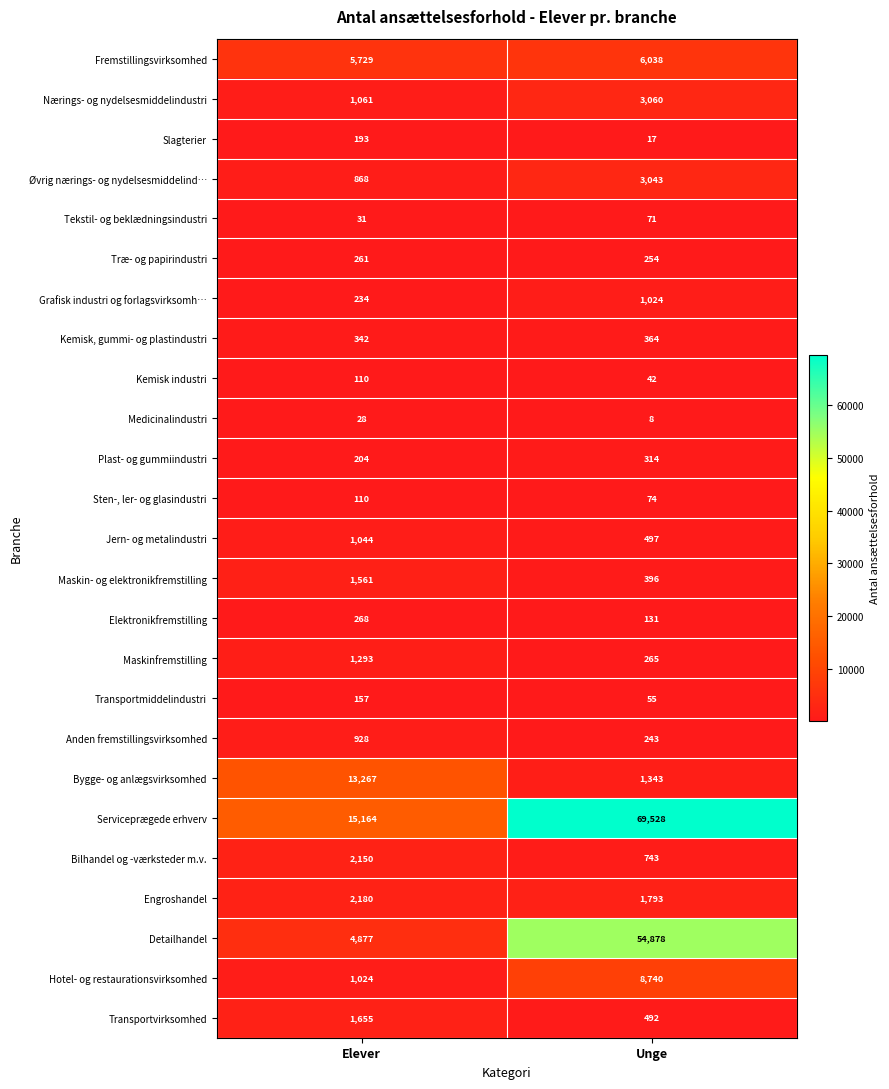

What is the average value of the Bygge- og anlægsvirksomhed series?

7305